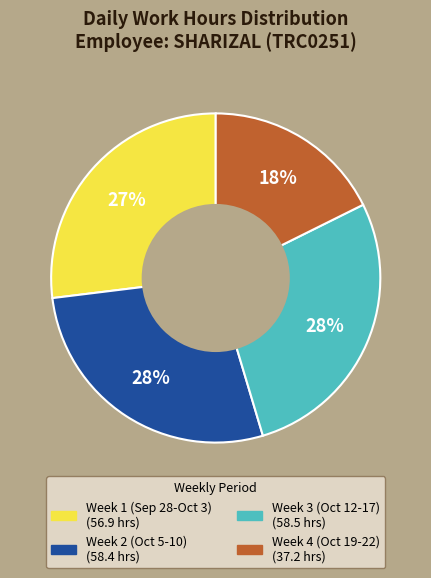

To the nearest percent, what is the difference between the largest and smallest slice percentages?

10%